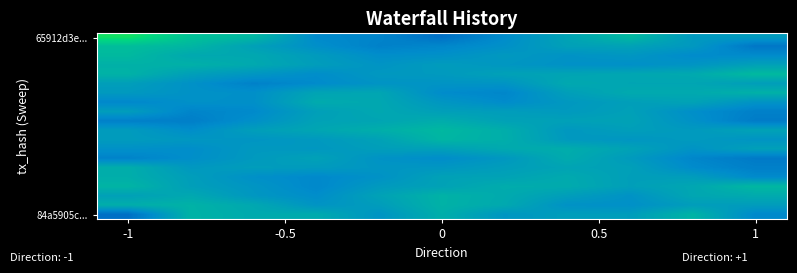

At how many categories does at least one series exceed 0?

11